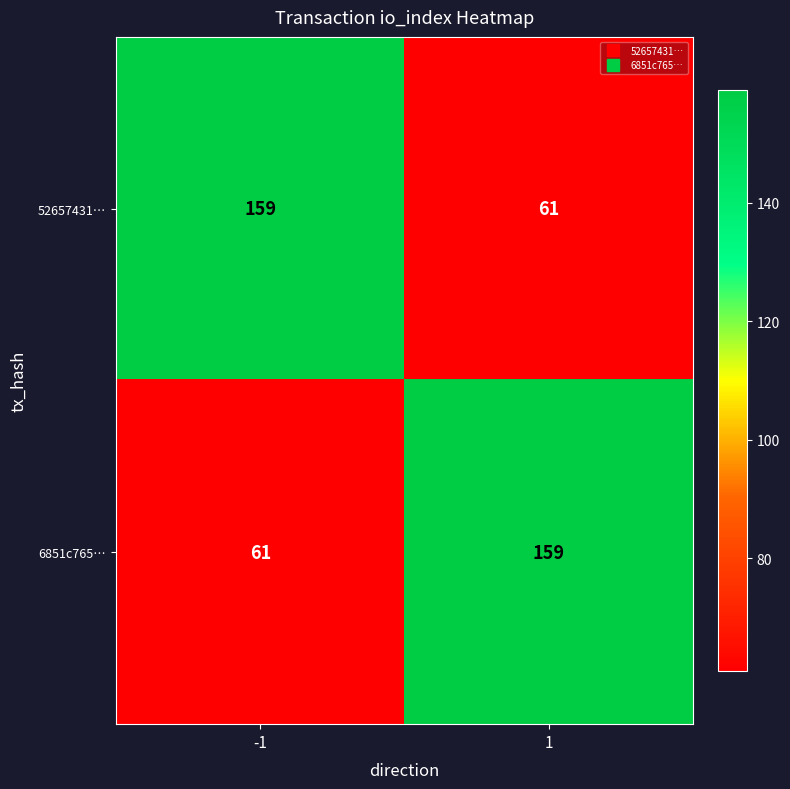

What is the greatest value displayed?

159